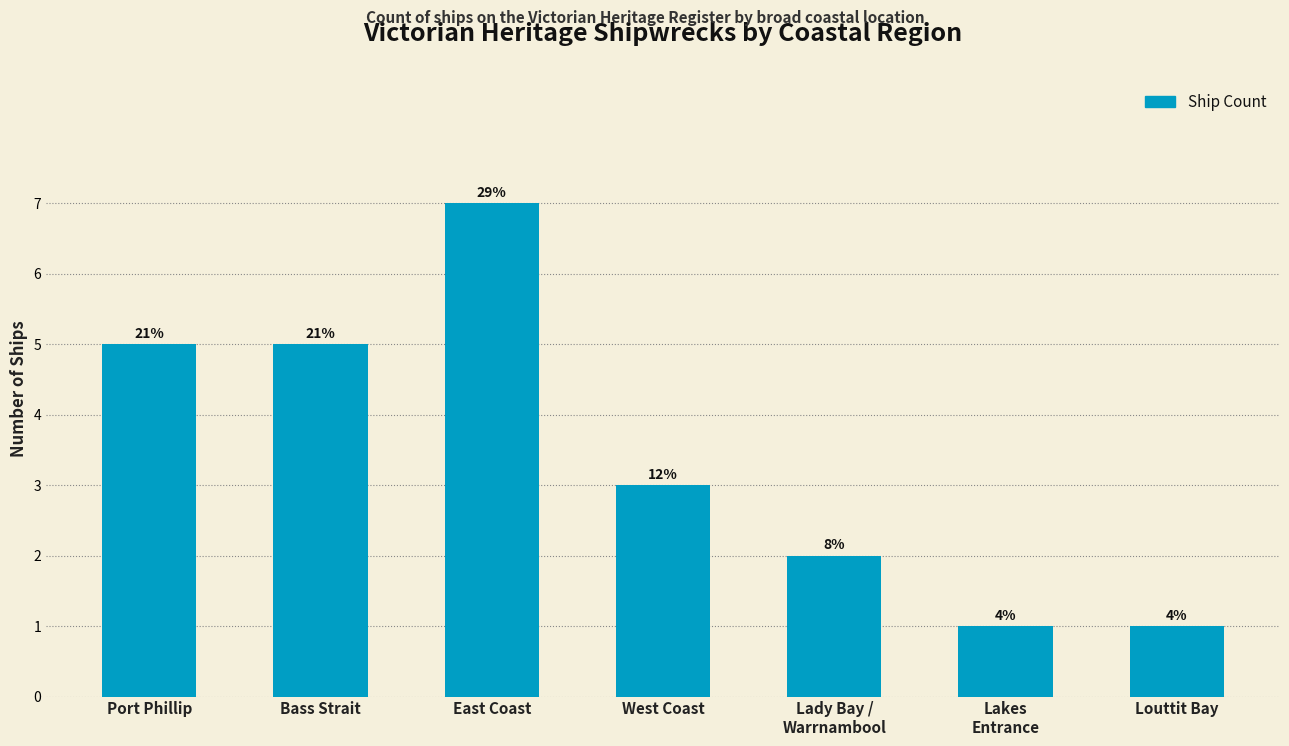

How many bars are there in total?

7